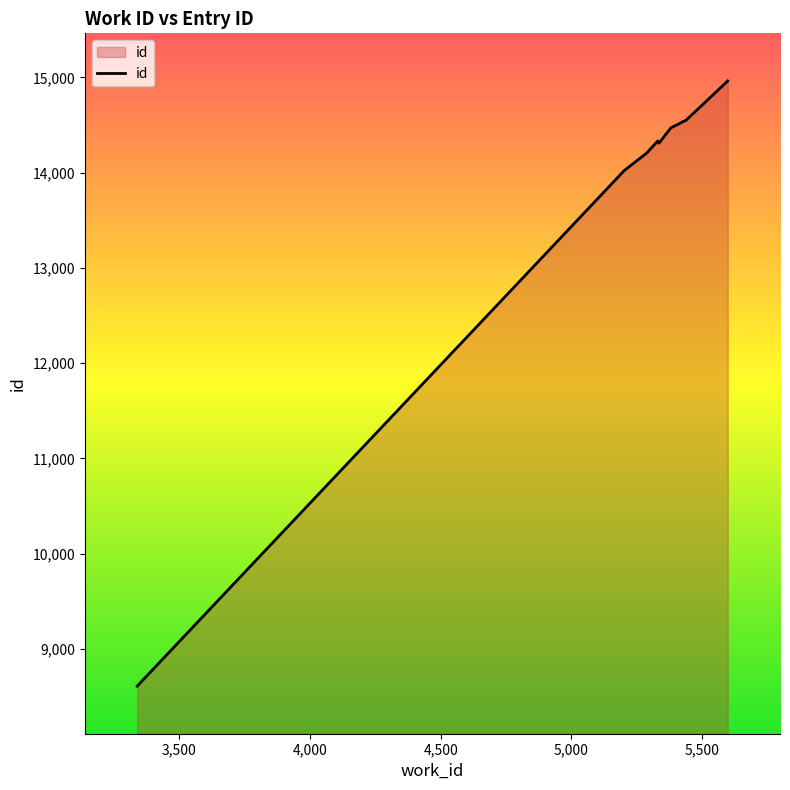

What is the smallest value displayed?

8610